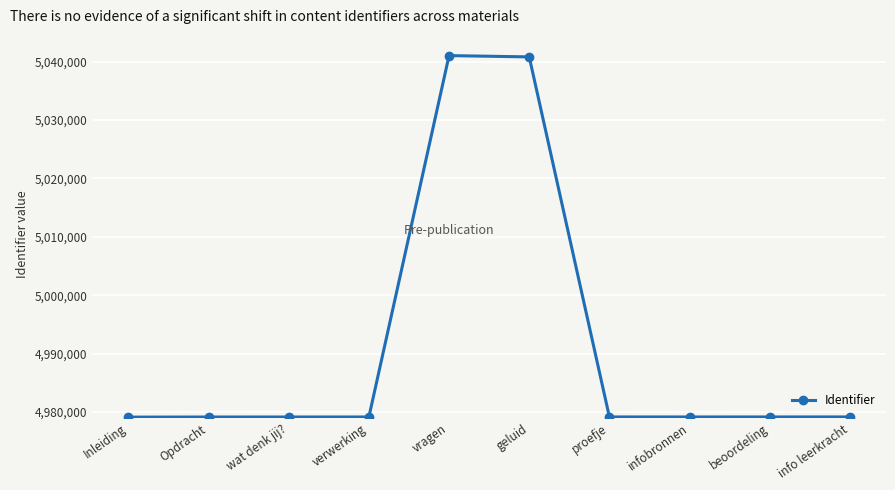

What is the label of the 8th point from the right?

wat denk jij?